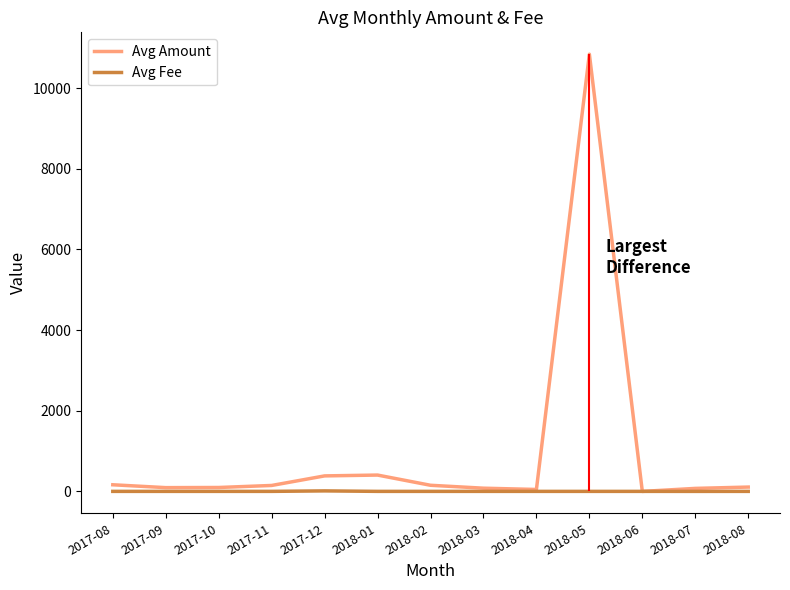

What is the difference between the second highest and second lowest values in the Avg Amount series?

357.1